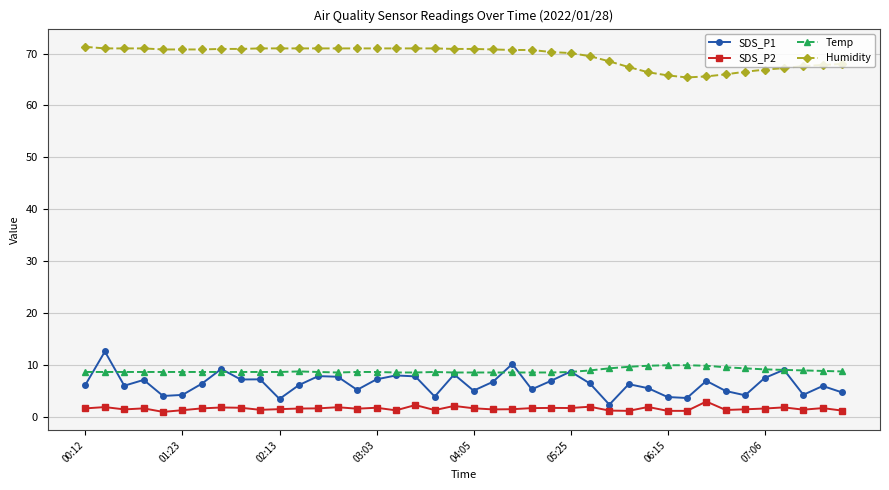

What is the average value of the SDS_P2 series?

1.5